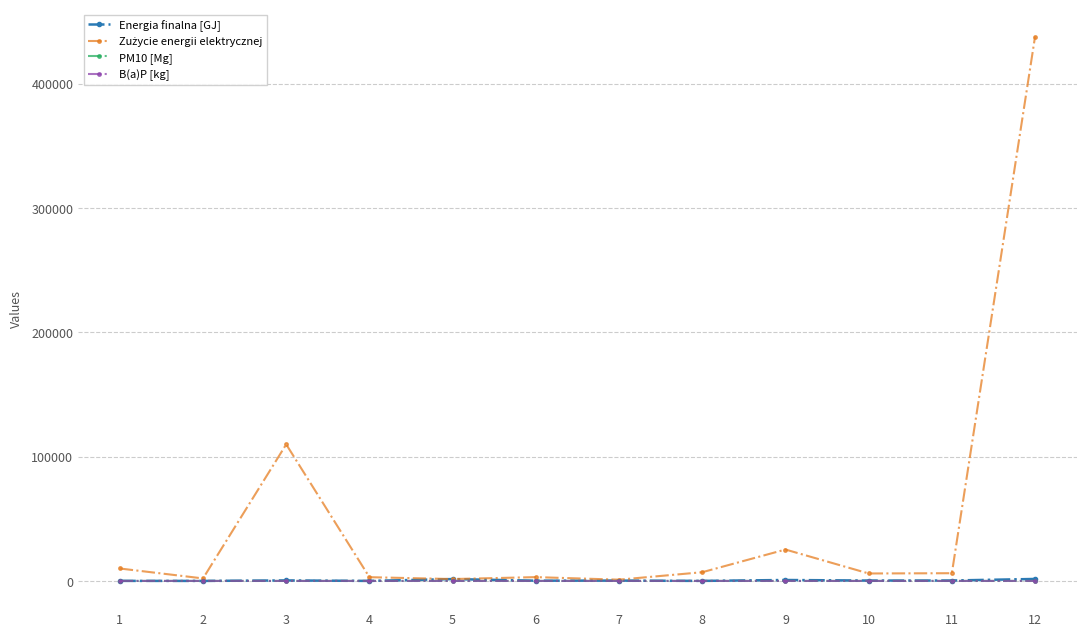

At which category is the sum across all series the highest?

12